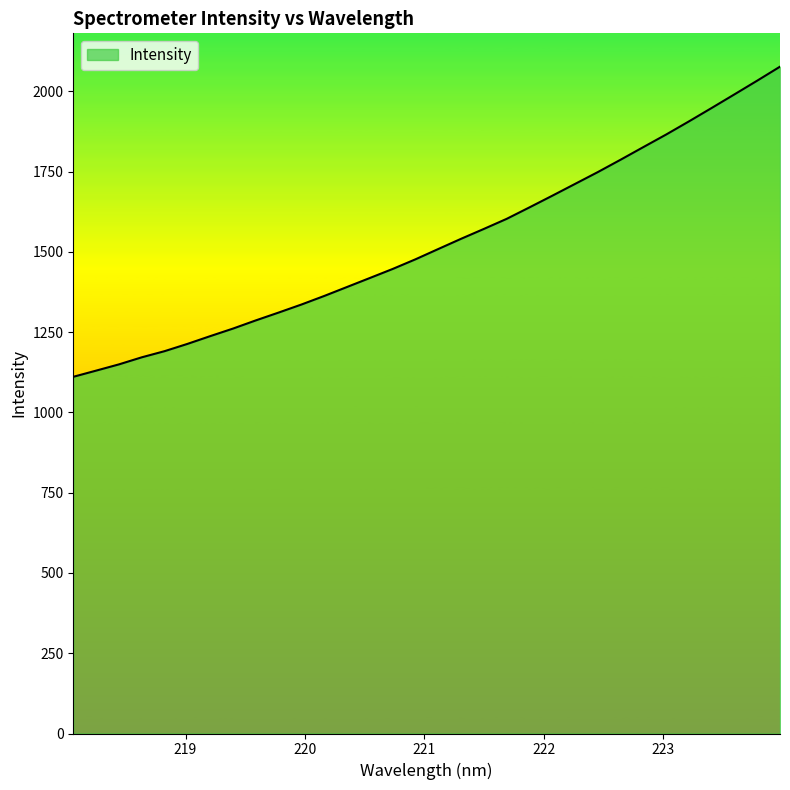

Does the chart have visible grid lines?

No